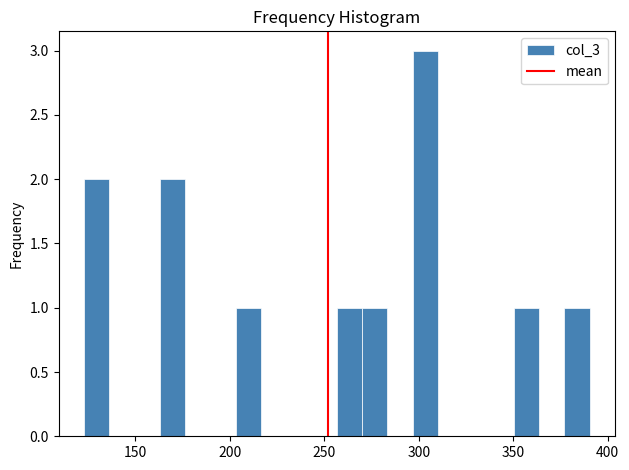

Read against the x-axis, roughly where is the centre of the tallest bar?

305